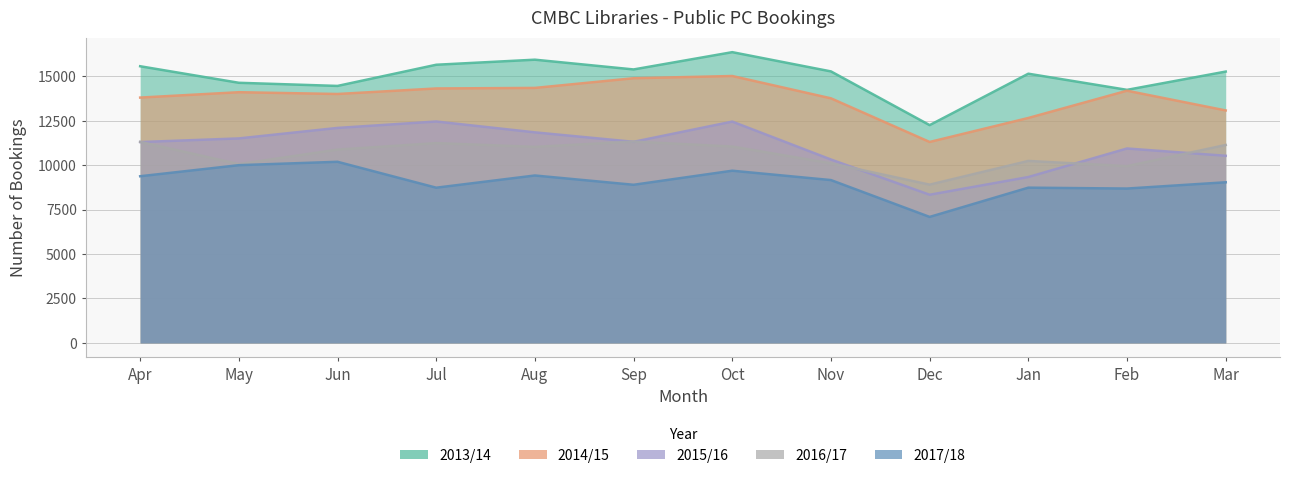

True or false: 2016/17 and 2013/14 intersect in this chart.

False